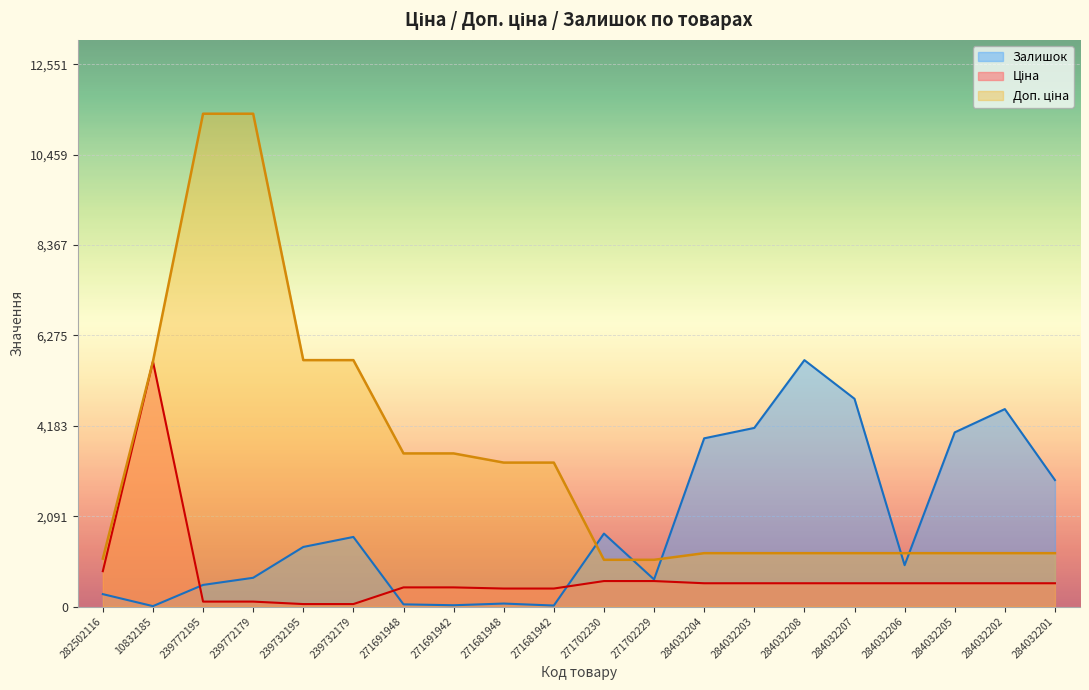

What are all the series names shown in the legend?

Ціна, Доп. ціна, Залишок